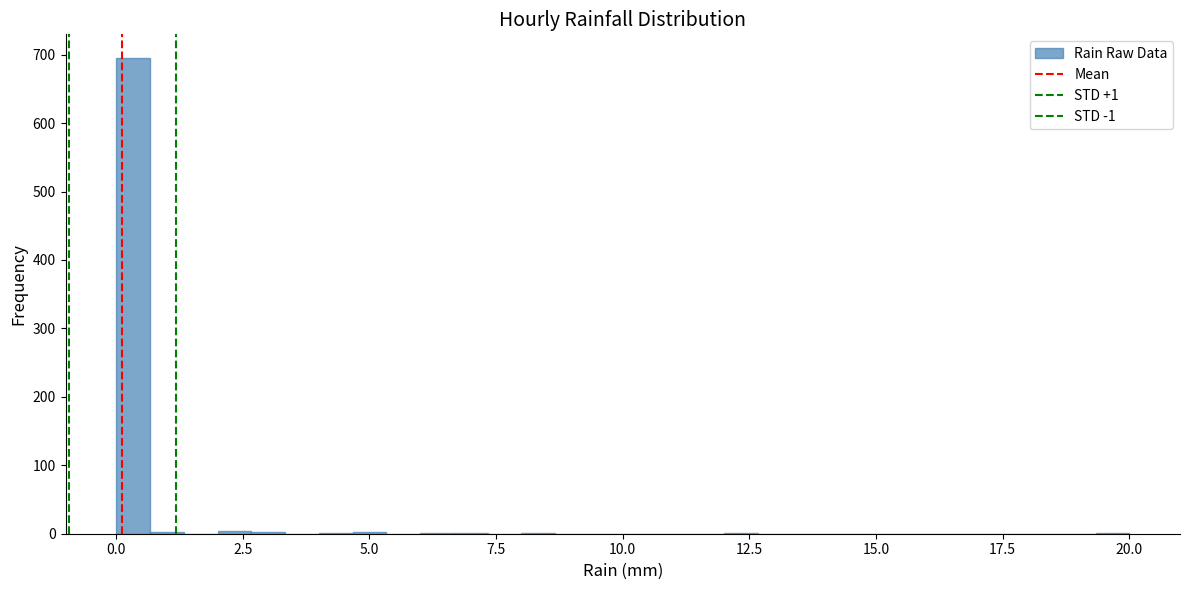

Around what value on the x-axis is the tallest bar? Give the approximate position of its centre, as read against the axis.

0.5